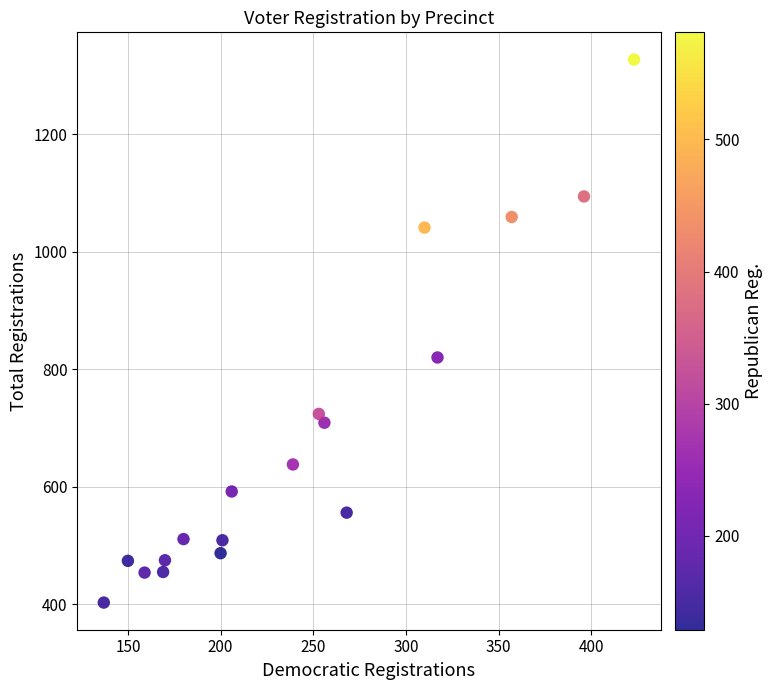

What Y value in the scatter plot is closest to 865?

820